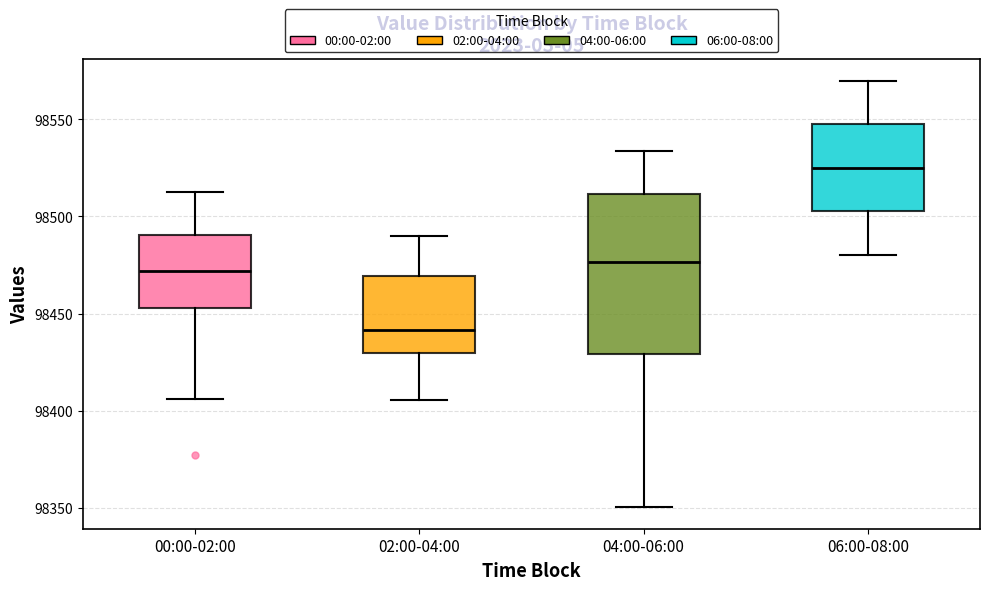

Which box is the tallest, from its lower edge to its upper edge?

04:00-06:00